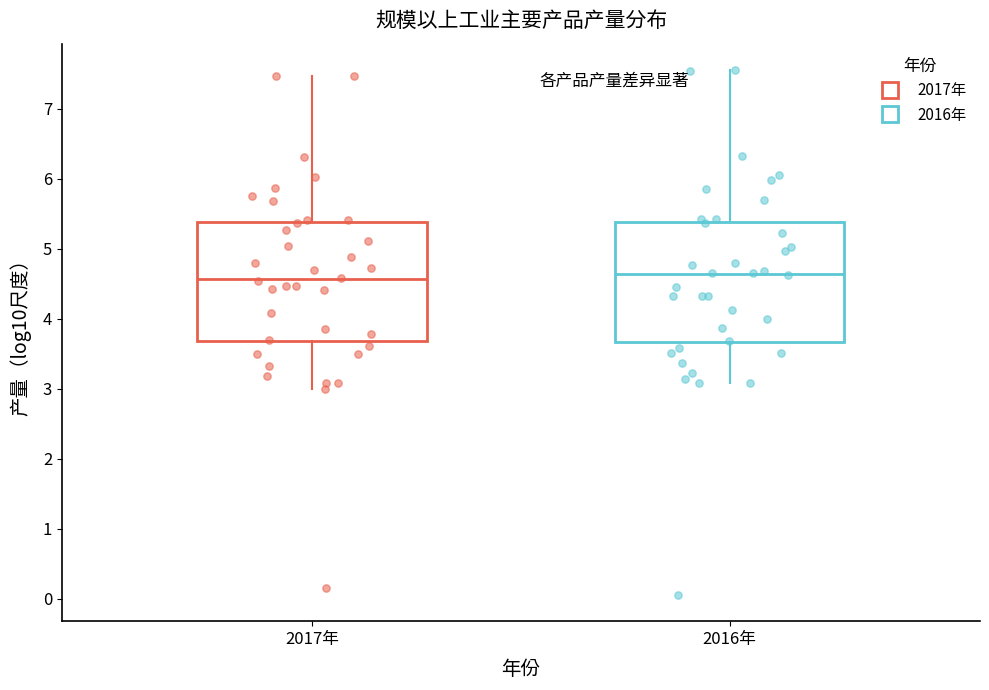

Reading left to right, transcribe this box plot: for each box, give where its median line is, the range the box spans, and where its two whiskers end, as read against the y-axis. The values are not printed on the chart, so give them approximately, as read against the axis.

2017年: median 4.6, box 3.7 to 5.4, whiskers 3.0 to 7.5
2016年: median 4.6, box 3.7 to 5.4, whiskers 3.1 to 7.6